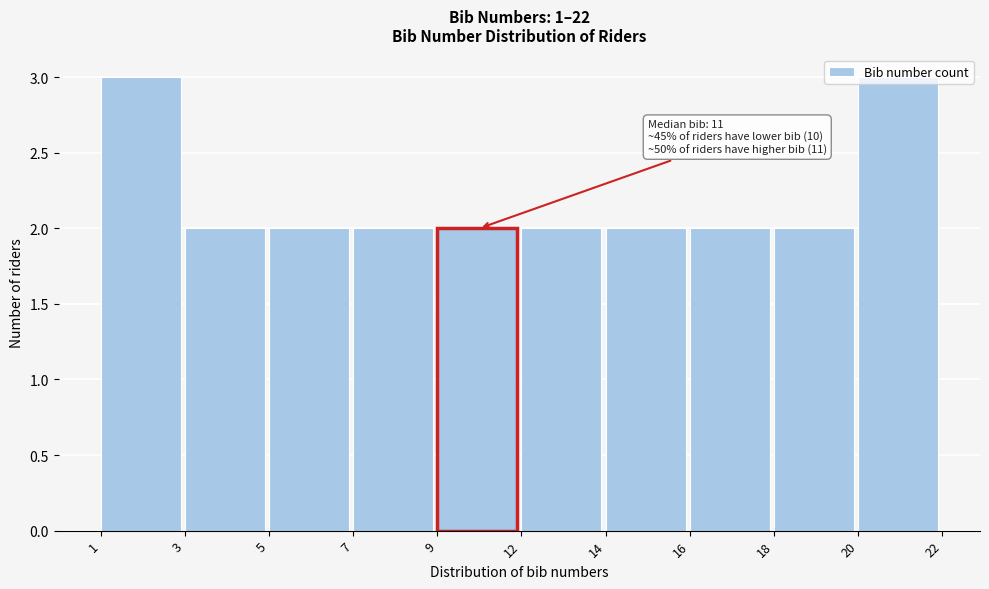

What is the ratio of the value at 16 to the value at 5?

1.0